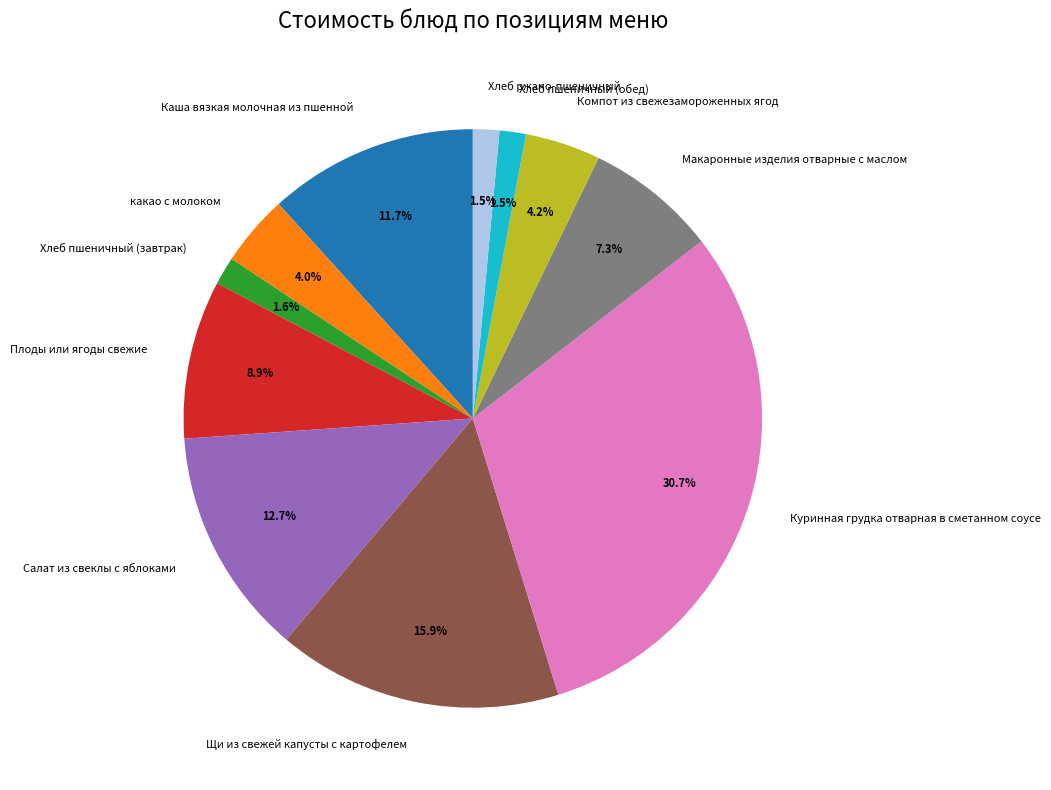

To the nearest percent, what portion does Куринная грудка отварная в сметанном соусе represent?

31%